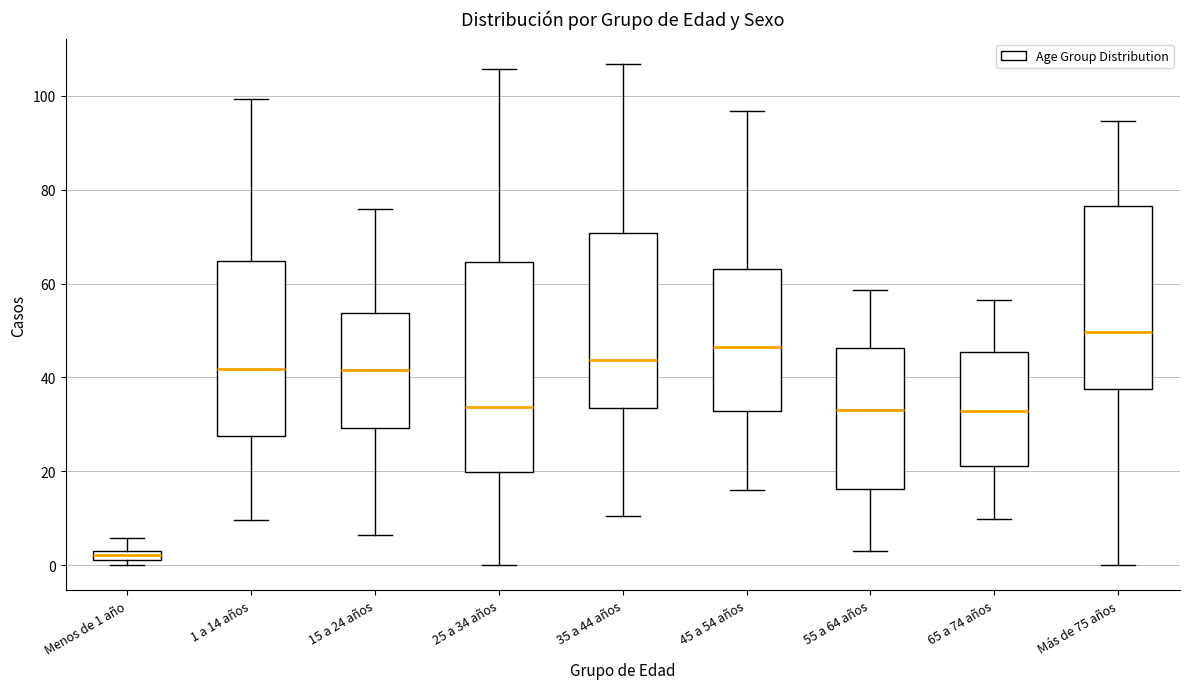

Where does the upper whisker of the box for Más de 75 años end on the y-axis? The values are not printed on the chart, so give them approximately, as read against the axis.

94